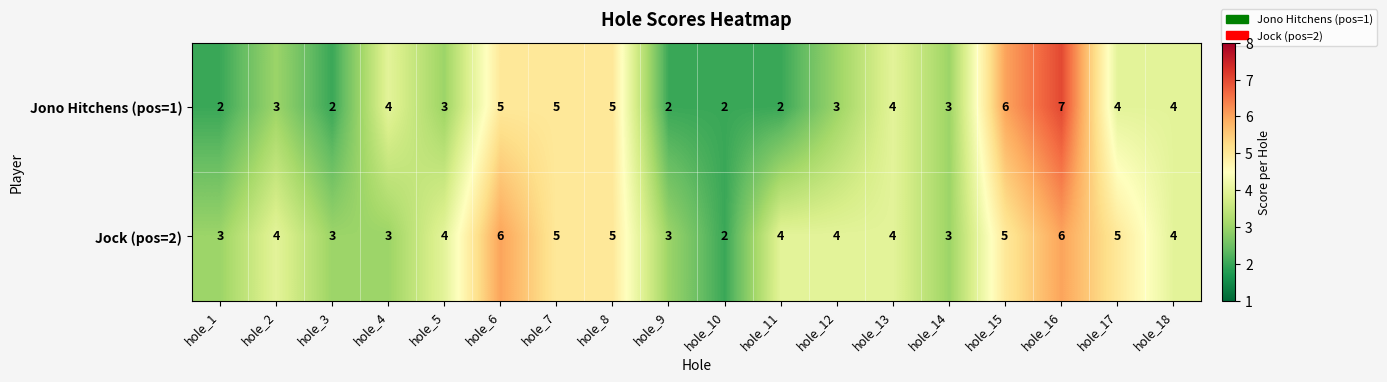

What is the maximum value for Jono Hitchens (pos=1)?

7